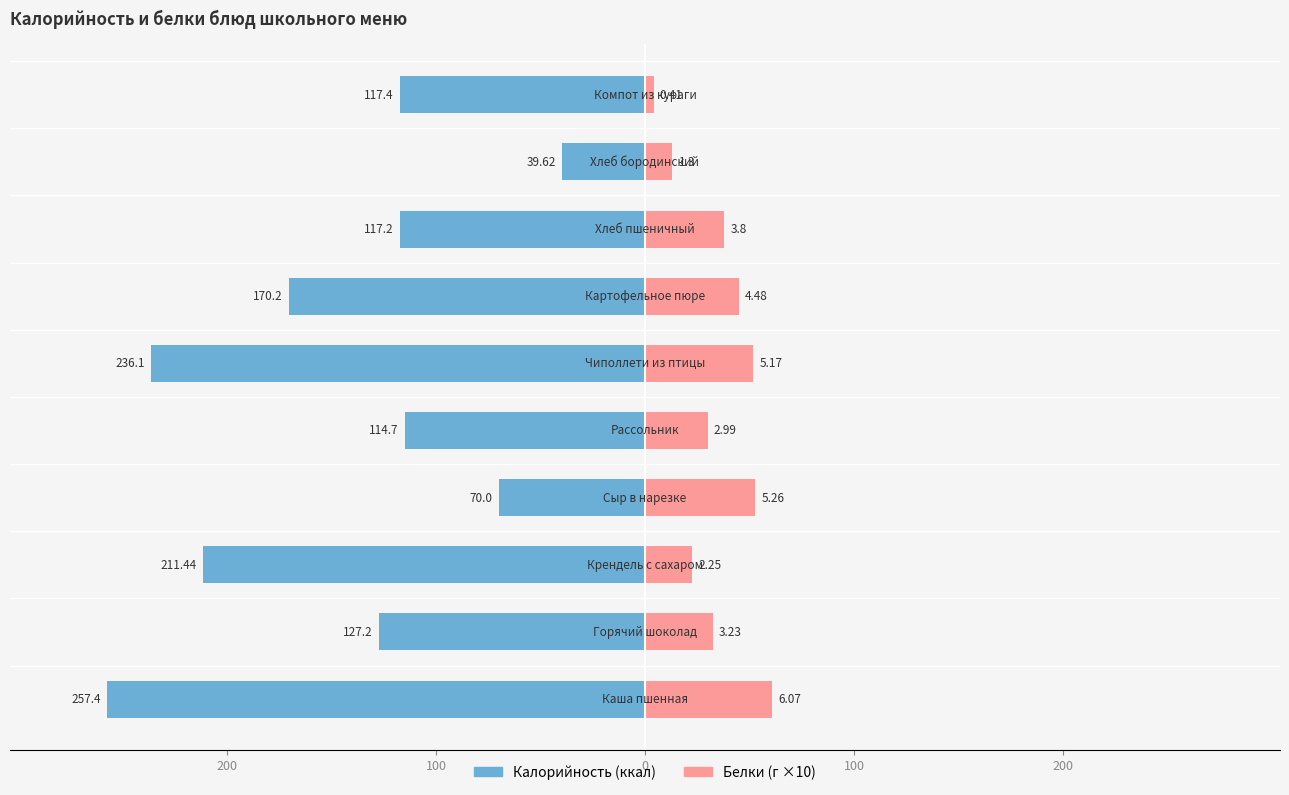

Which series has the widest spread of values?

Калорийность